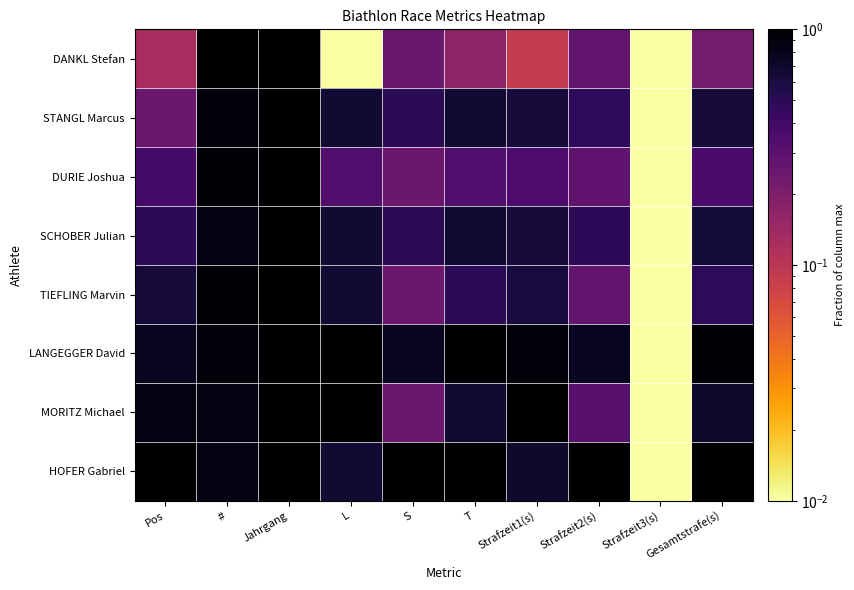

Reading left to right, transcribe all the data shown in this chart.

DANKL Stefan: Pos=0.1	#=1.0	Jahrgang=1.0	L=0.0	S=0.2	T=0.2	Strafzeit1(s)=0.1	Strafzeit2(s)=0.3	Strafzeit3(s)=0.0	Gesamtstrafe(s)=0.2
STANGL Marcus: Pos=0.2	#=0.9	Jahrgang=1.0	L=0.7	S=0.5	T=0.7	Strafzeit1(s)=0.6	Strafzeit2(s)=0.5	Strafzeit3(s)=0.0	Gesamtstrafe(s)=0.6
DURIE Joshua: Pos=0.4	#=0.9	Jahrgang=1.0	L=0.3	S=0.2	T=0.3	Strafzeit1(s)=0.3	Strafzeit2(s)=0.3	Strafzeit3(s)=0.0	Gesamtstrafe(s)=0.4
SCHOBER Julian: Pos=0.5	#=0.8	Jahrgang=1.0	L=0.7	S=0.5	T=0.7	Strafzeit1(s)=0.6	Strafzeit2(s)=0.5	Strafzeit3(s)=0.0	Gesamtstrafe(s)=0.6
TIEFLING Marvin: Pos=0.6	#=1.0	Jahrgang=1.0	L=0.7	S=0.2	T=0.5	Strafzeit1(s)=0.6	Strafzeit2(s)=0.3	Strafzeit3(s)=0.0	Gesamtstrafe(s)=0.5
LANGEGGER David: Pos=0.8	#=0.9	Jahrgang=1.0	L=1.0	S=0.8	T=1.0	Strafzeit1(s)=0.9	Strafzeit2(s)=0.8	Strafzeit3(s)=0.0	Gesamtstrafe(s)=1.0
MORITZ Michael: Pos=0.9	#=0.9	Jahrgang=1.0	L=1.0	S=0.2	T=0.7	Strafzeit1(s)=1.0	Strafzeit2(s)=0.3	Strafzeit3(s)=0.0	Gesamtstrafe(s)=0.7
HOFER Gabriel: Pos=1.0	#=0.8	Jahrgang=1.0	L=0.7	S=1.0	T=1.0	Strafzeit1(s)=0.7	Strafzeit2(s)=1.0	Strafzeit3(s)=0.0	Gesamtstrafe(s)=1.0